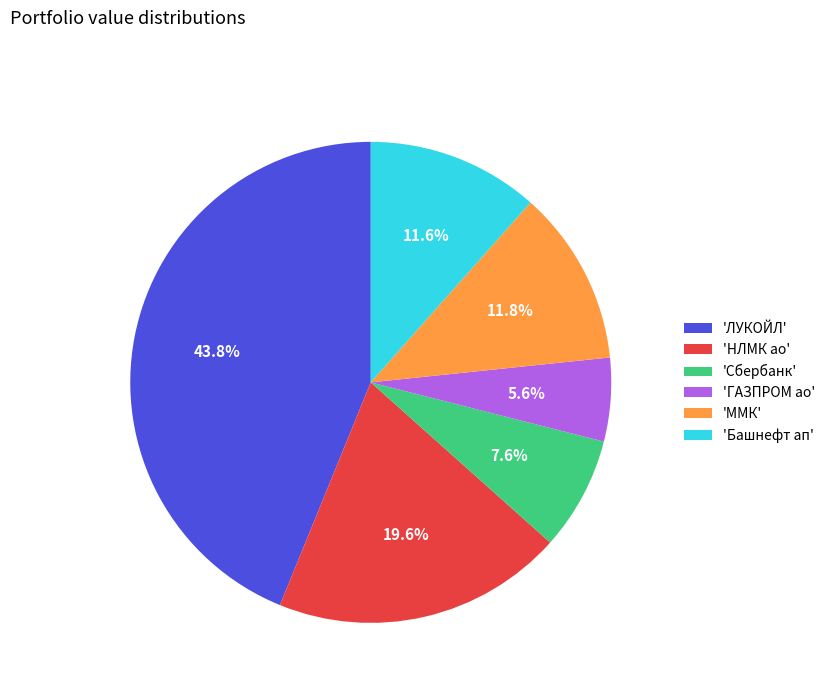

Approximately how many times larger is the value at 'ММК' compared to 'НЛМК ао'?

0.6